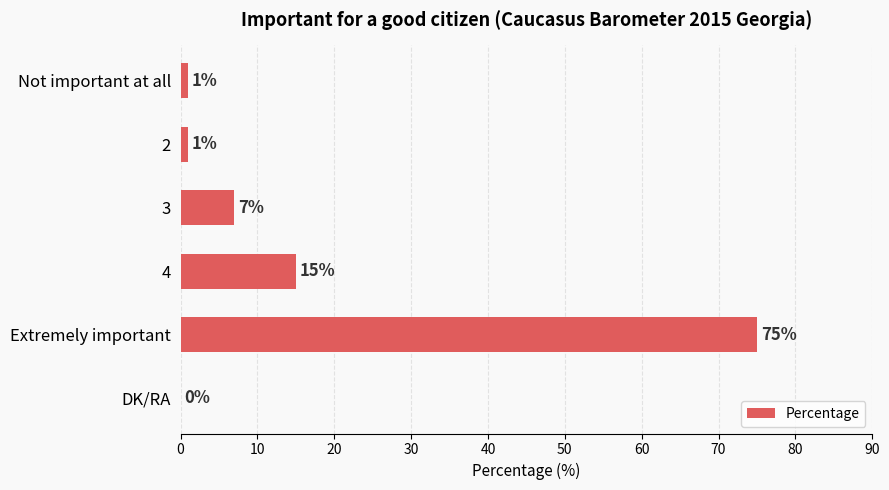

What is the ratio of the value at 4 to the value at 3?

2.1